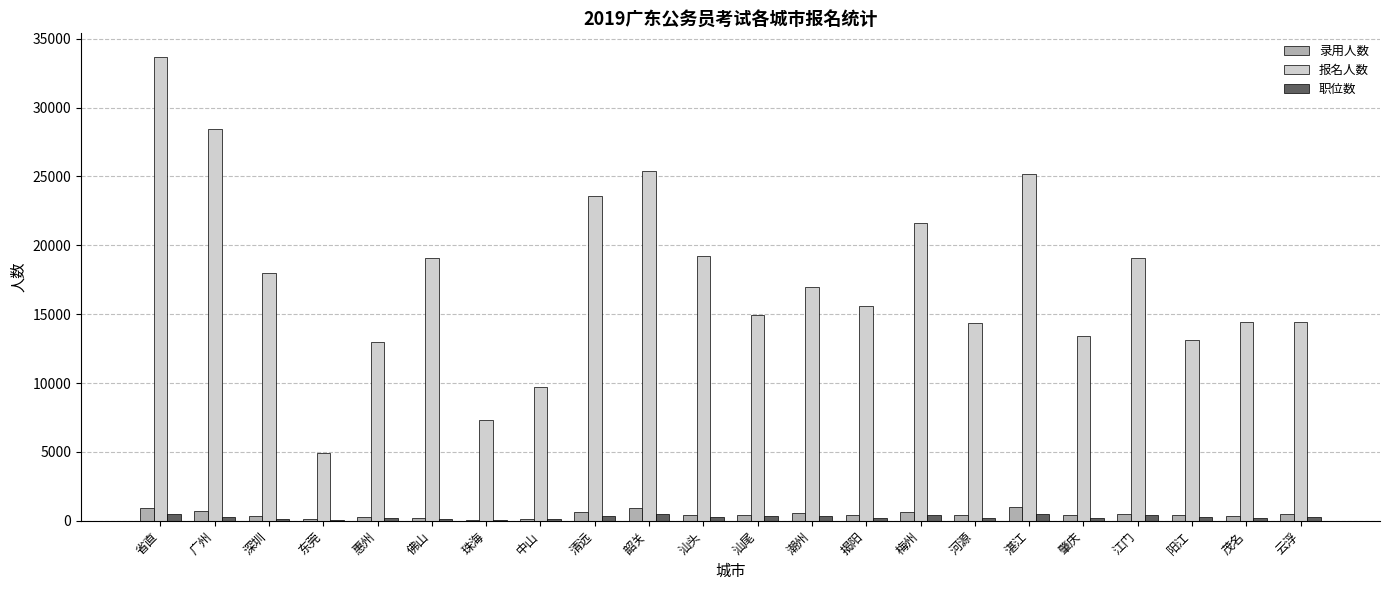

At which category is the sum across all series the highest?

省直